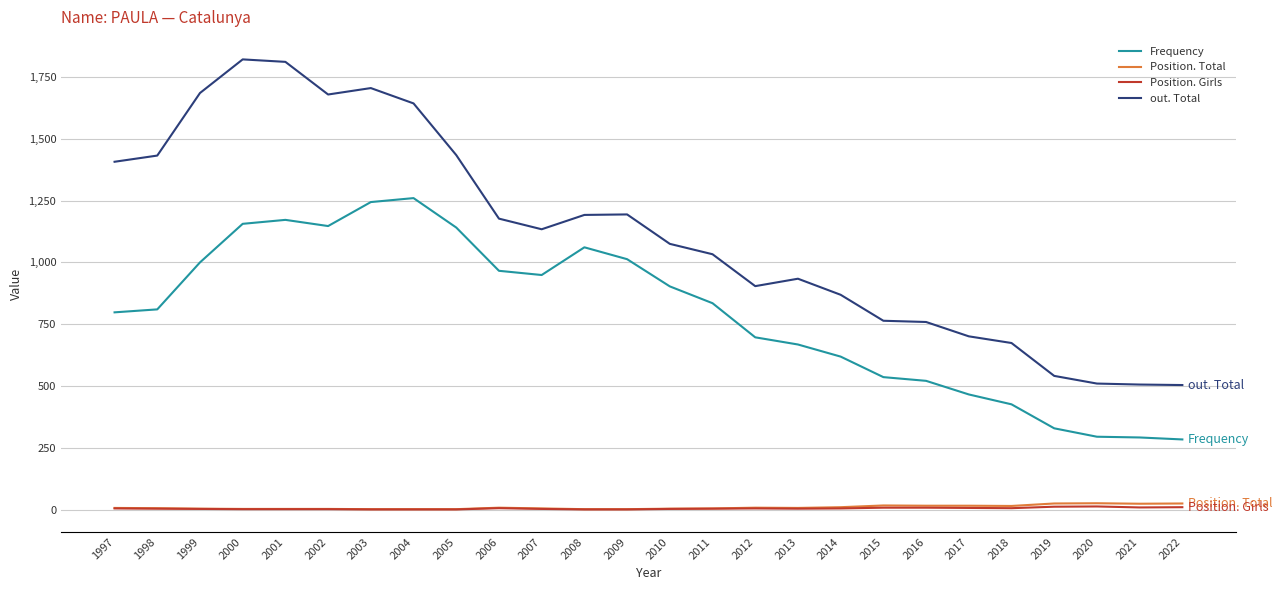

Is the value of Frequency at 2016 greater than the value of out. Total at 2006?

No